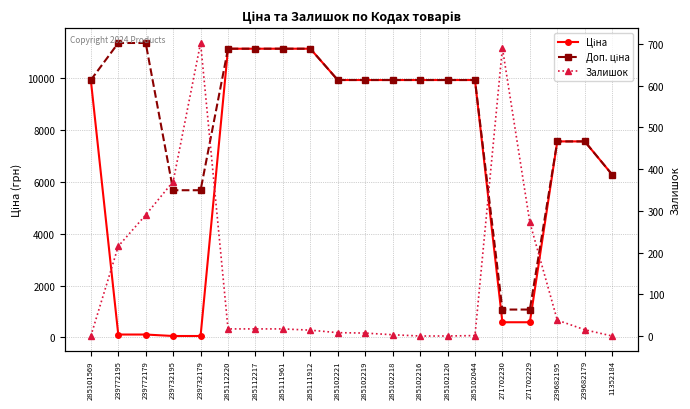

Which label corresponds to the smallest value in the chart?

285101569